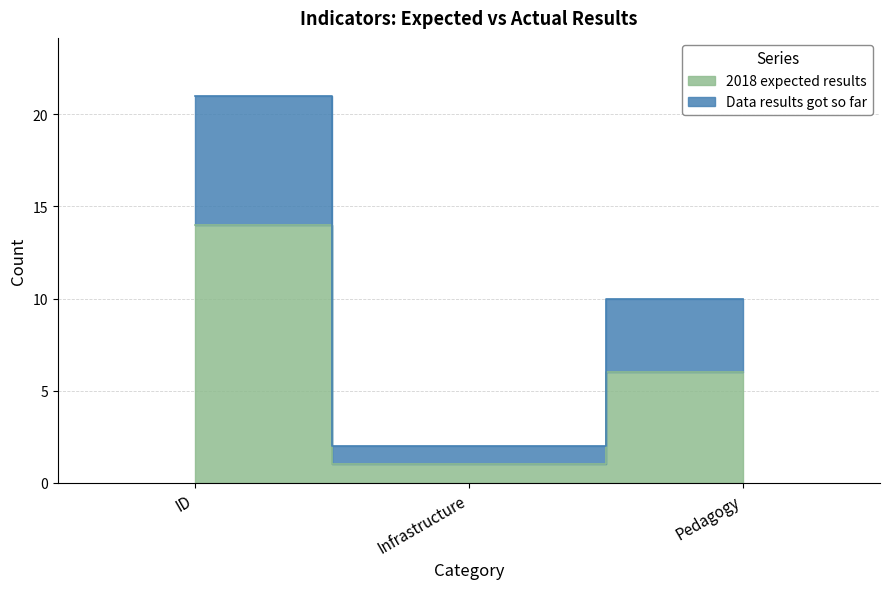

At which category is the sum across all series the highest?

ID